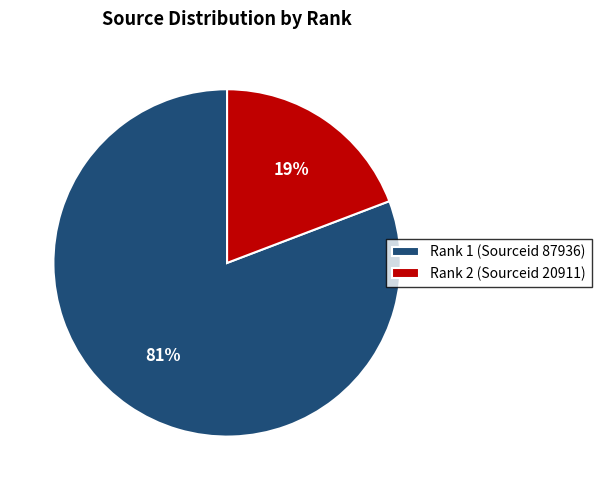

To the nearest percent, what percentage of the pie is Rank 1 (Sourceid 87936)?

81%